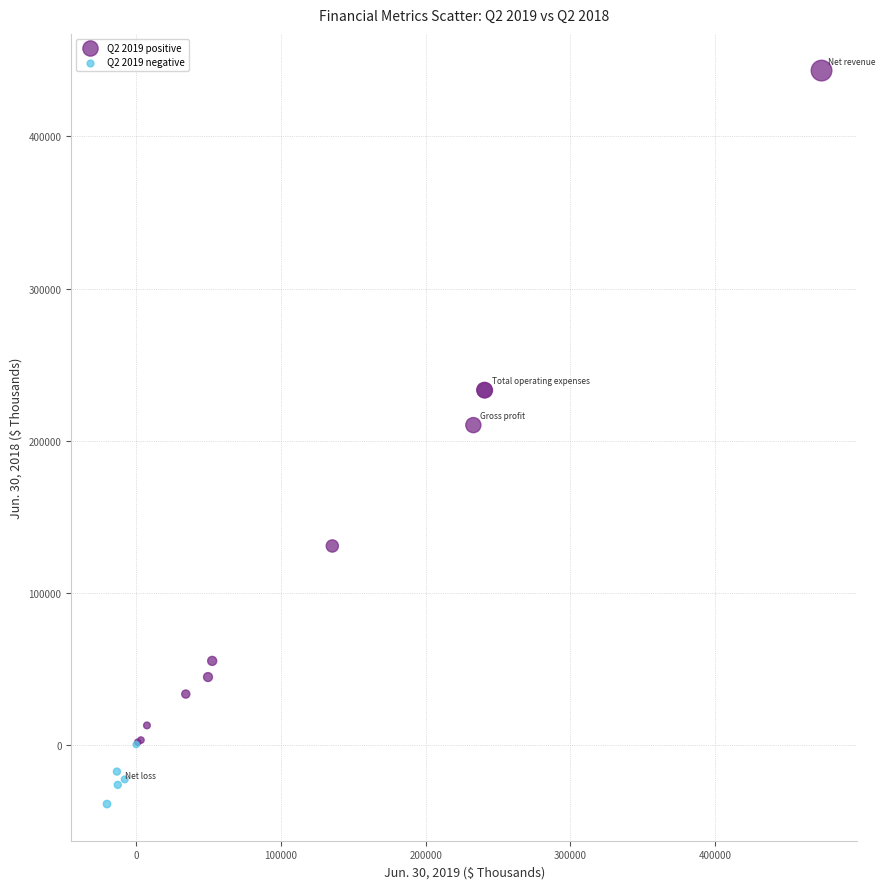

Which series has the widest spread of Y values?

Q2 2019 positive